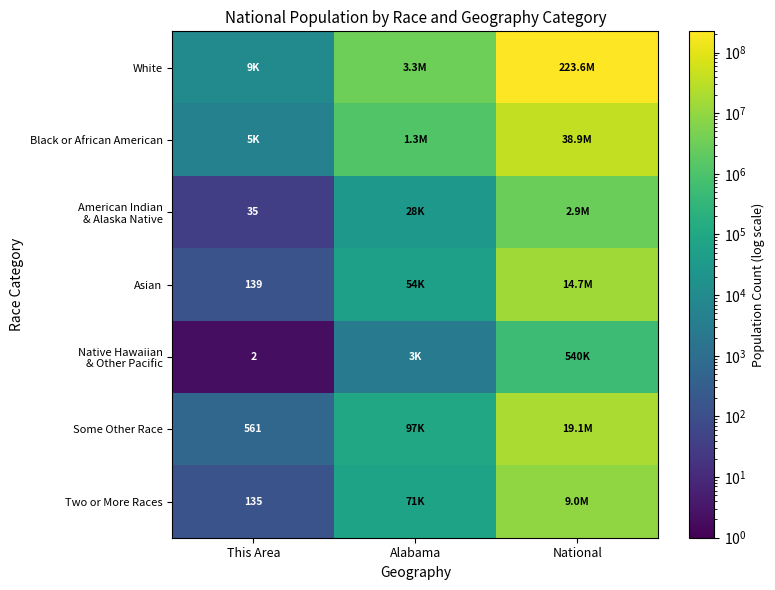

What is the total value across all series at This Area?

14875